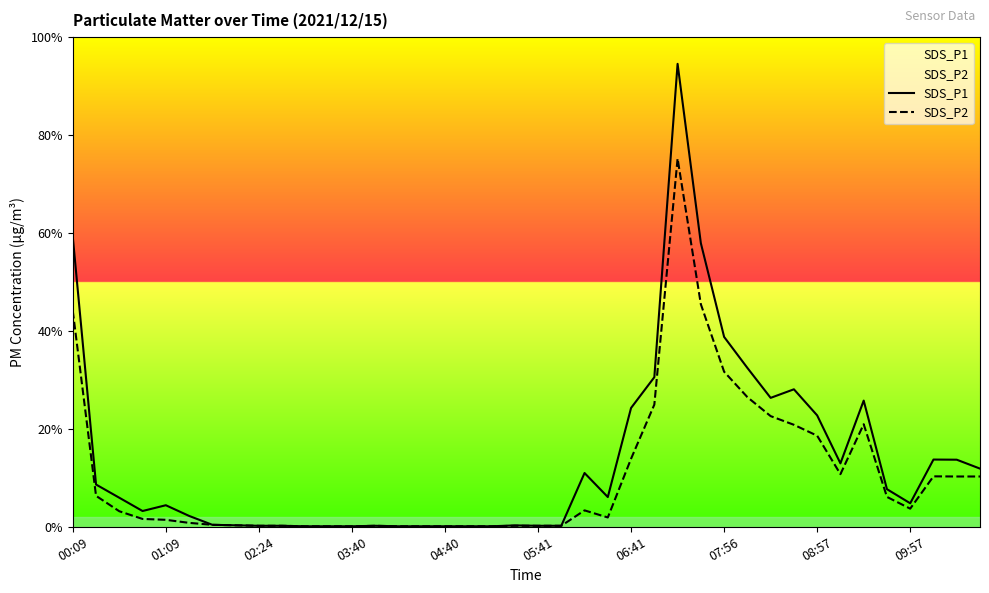

True or false: SDS_P2 and SDS_P1 intersect in this chart.

False